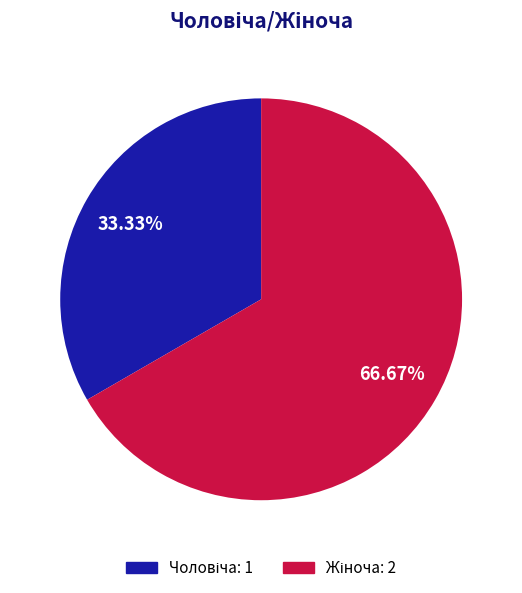

How many segments does this pie chart have?

2